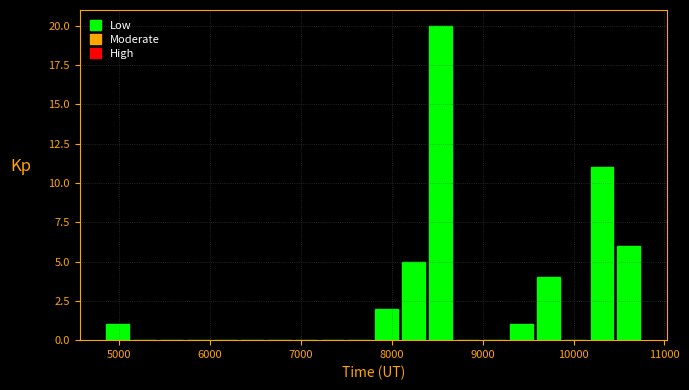

Around what value on the x-axis is the tallest bar? Give the approximate position of its centre, as read against the axis.

8500